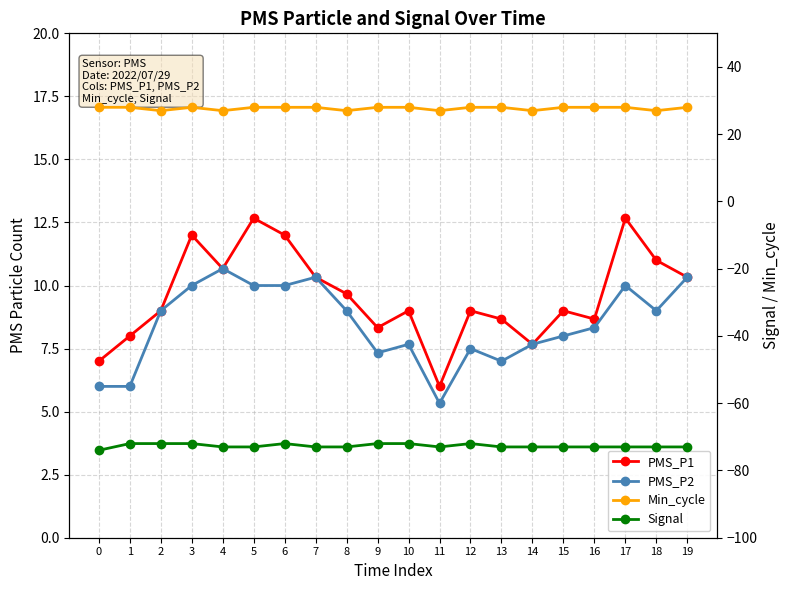

Reading left to right, what are all the values shown in this chart?

PMS_P1: 7.0	8.0	9.0	12.0	10.7	12.7	12.0	10.3	9.7	8.3	9.0	6.0	9.0	8.7	7.7	9.0	8.7	12.7	11.0	10.3
PMS_P2: 6.0	6.0	9.0	10.0	10.7	10.0	10.0	10.3	9.0	7.3	7.7	5.3	7.5	7.0	7.7	8.0	8.3	10.0	9.0	10.3
Min_cycle: 28.0	28.0	27.0	28.0	27.0	28.0	28.0	28.0	27.0	28.0	28.0	27.0	28.0	28.0	27.0	28.0	28.0	28.0	27.0	28.0
Signal: -74.0	-72.0	-72.0	-72.0	-73.0	-73.0	-72.0	-73.0	-73.0	-72.0	-72.0	-73.0	-72.0	-73.0	-73.0	-73.0	-73.0	-73.0	-73.0	-73.0